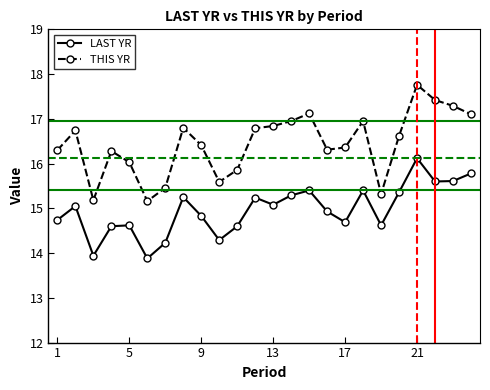

What is the difference between the maximum and minimum values in the LAST YR series?

2.2